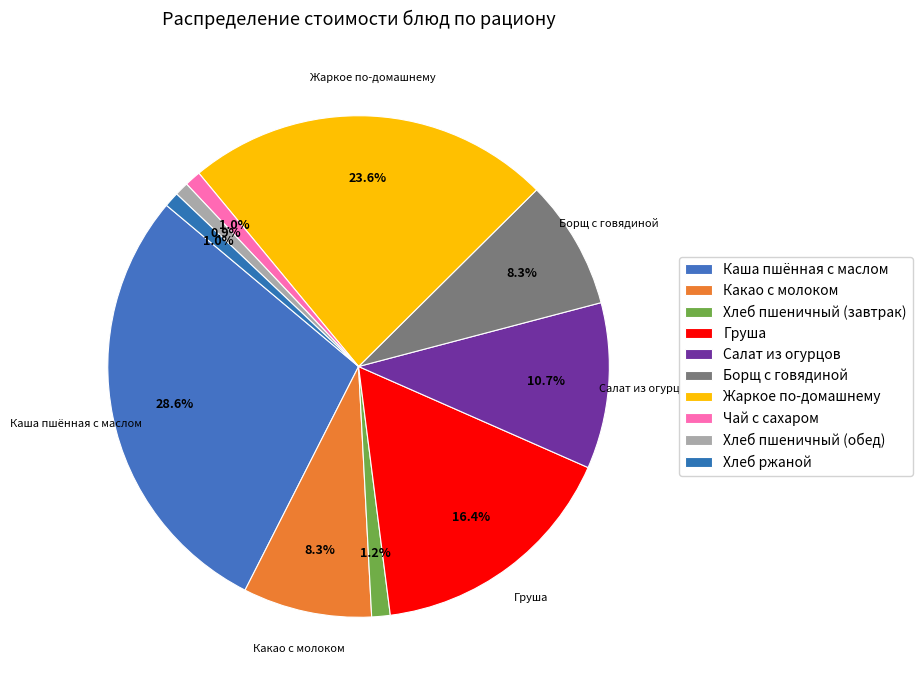

How many segments does this pie chart have?

10